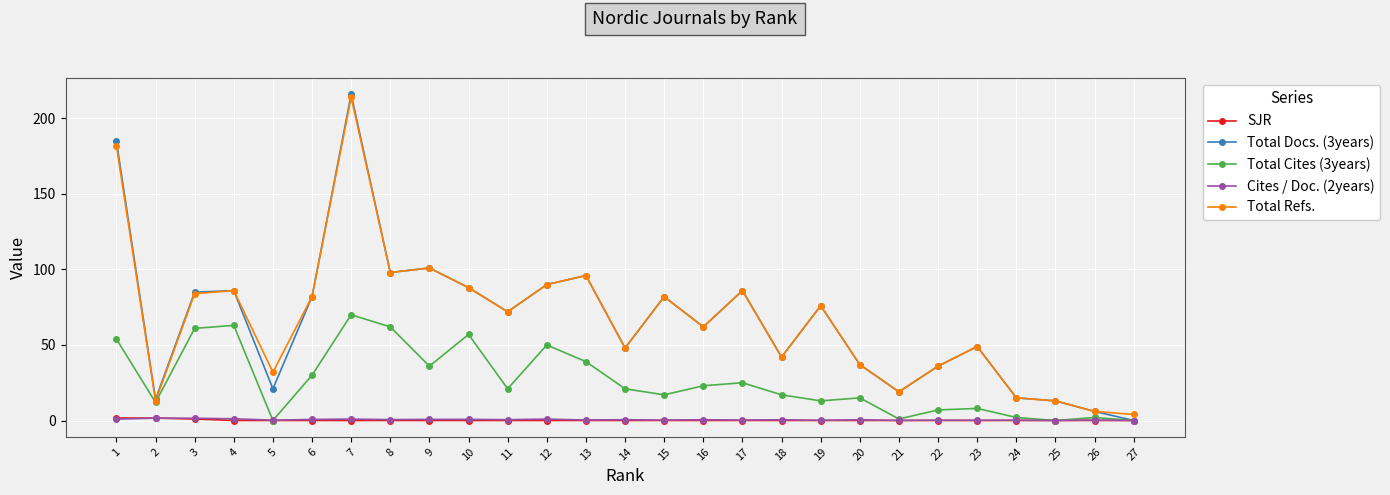

What is the spread (max minus min) of values at 27?

4.0